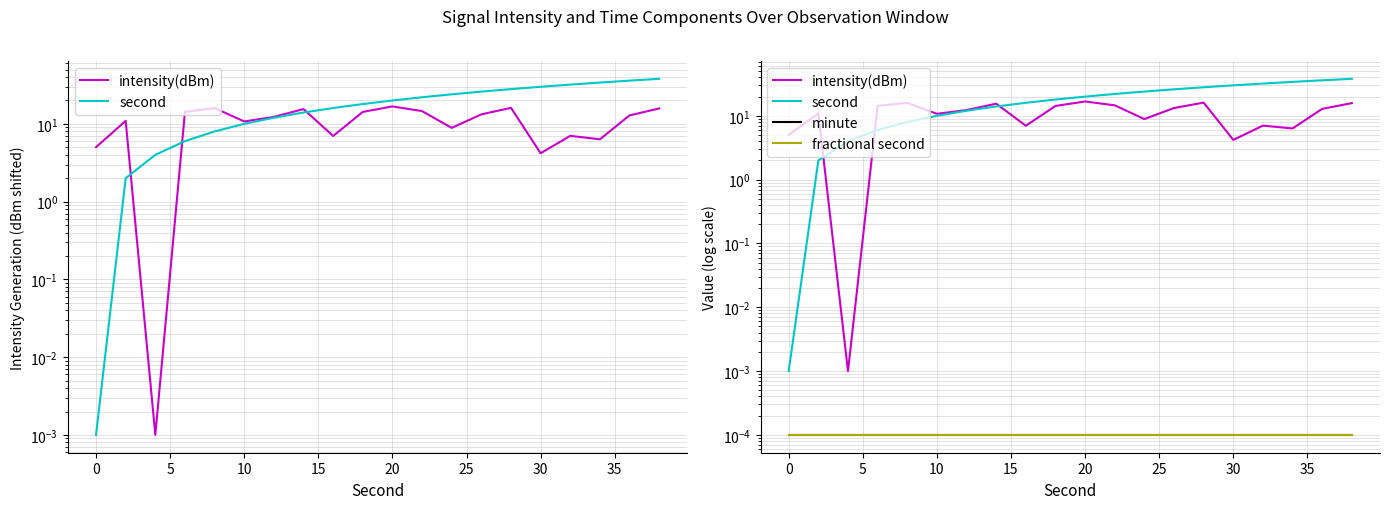

How many lines are shown in the chart?

4